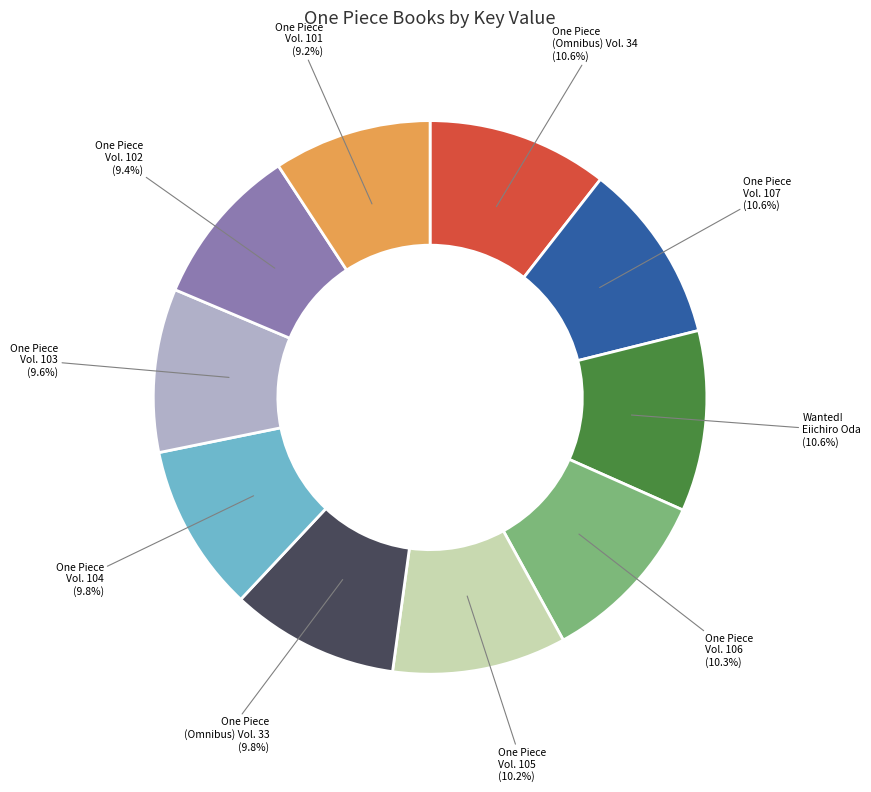

Do One Piece (Omnibus) Vol. 33 and Wanted! Eiichiro Oda together represent more than half of the pie?

No